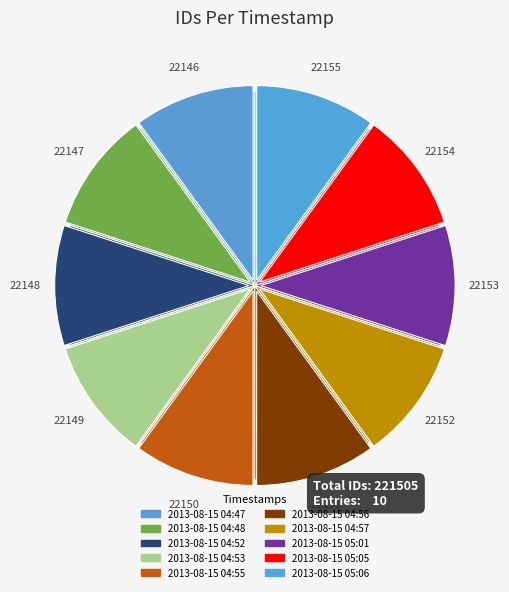

Between 2013-08-15 04:56 and 2013-08-15 04:55, which is larger?

2013-08-15 04:56